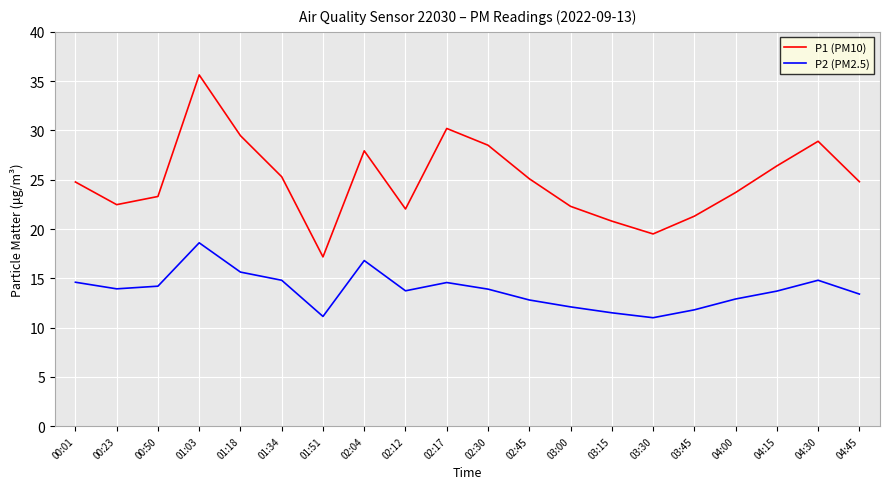

Rank the series by their maximum value, from highest to lowest.

P1 (PM10), P2 (PM2.5)